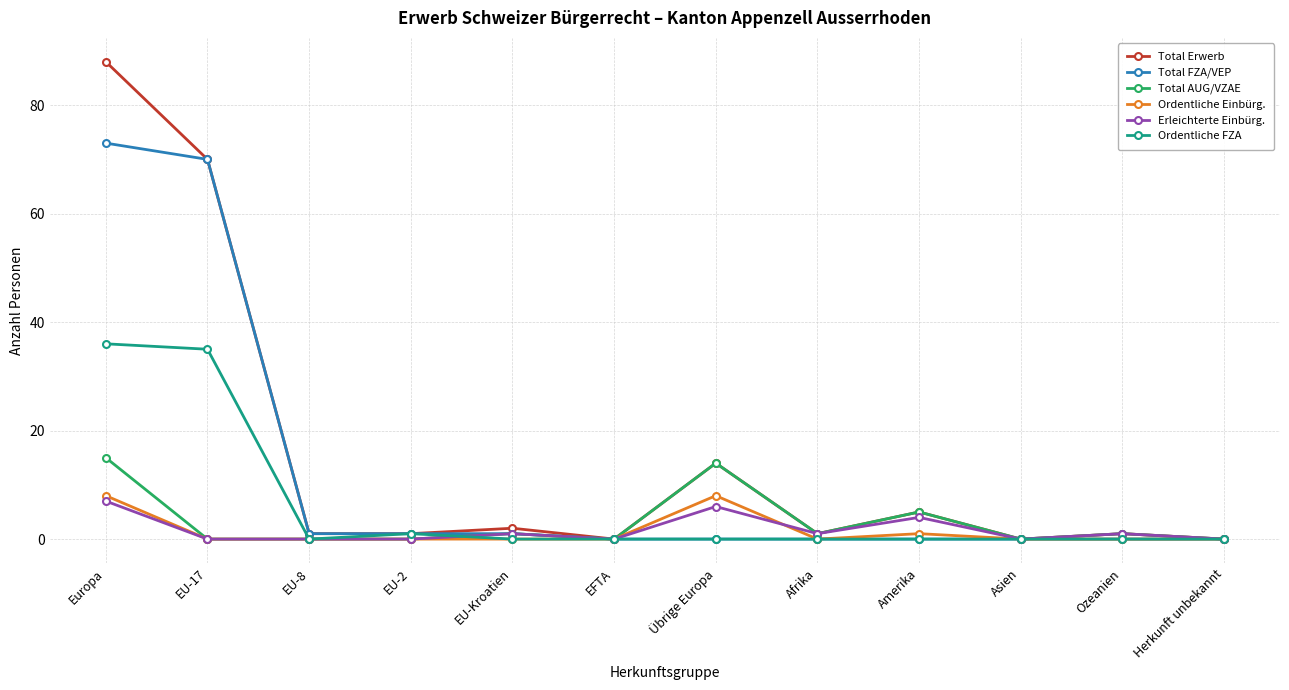

What position from the left is Afrika?

8